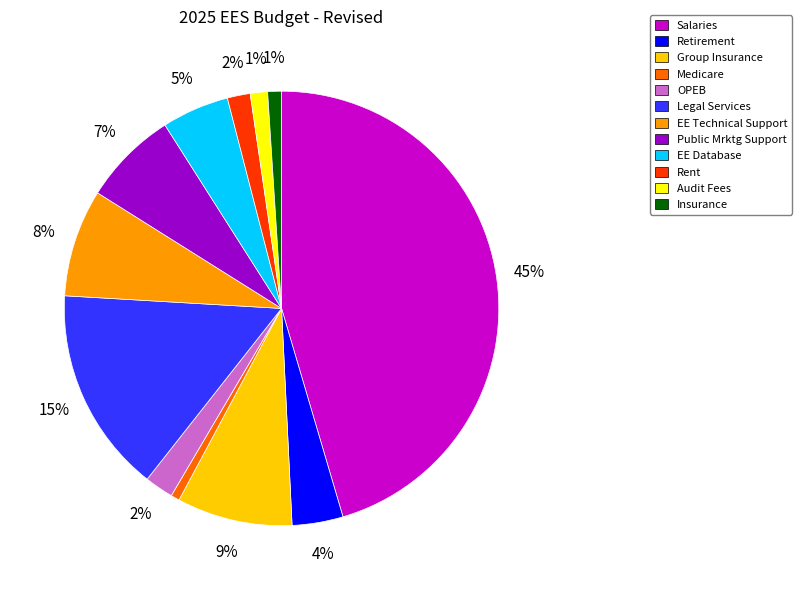

Which slice is the largest?

Salaries